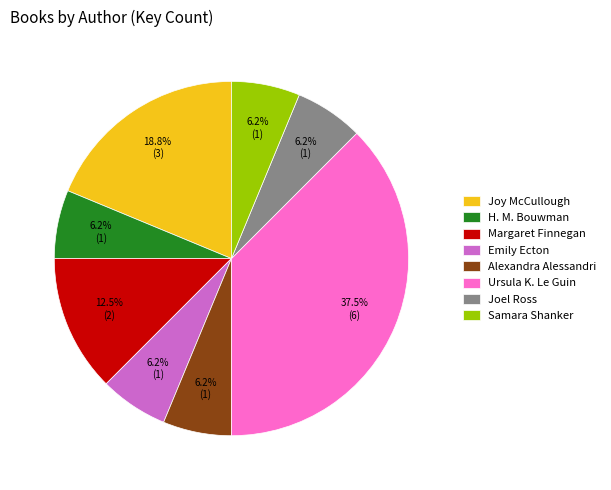

True or false: Margaret Finnegan accounts for 5% of the total.

False